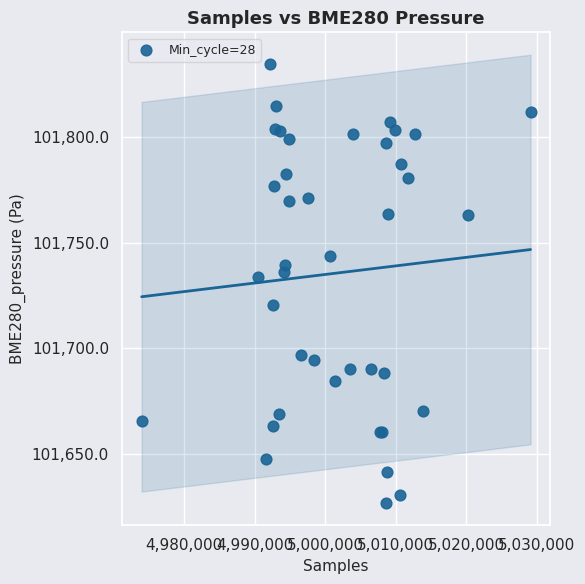

What Y value in the scatter plot is closest to 101730?

101734.0